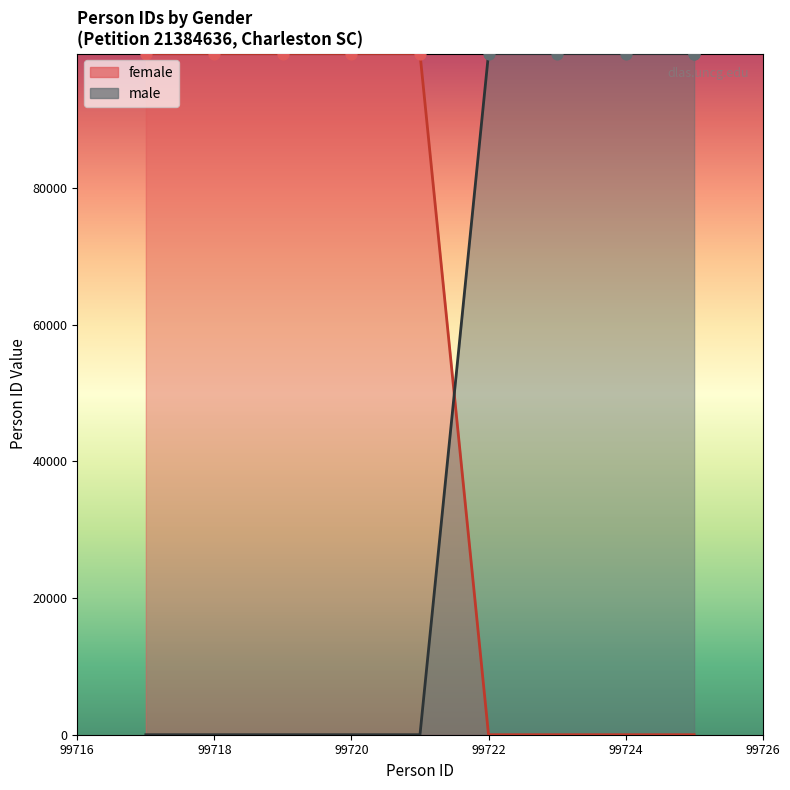

Which series reaches the minimum Y coordinate?

female